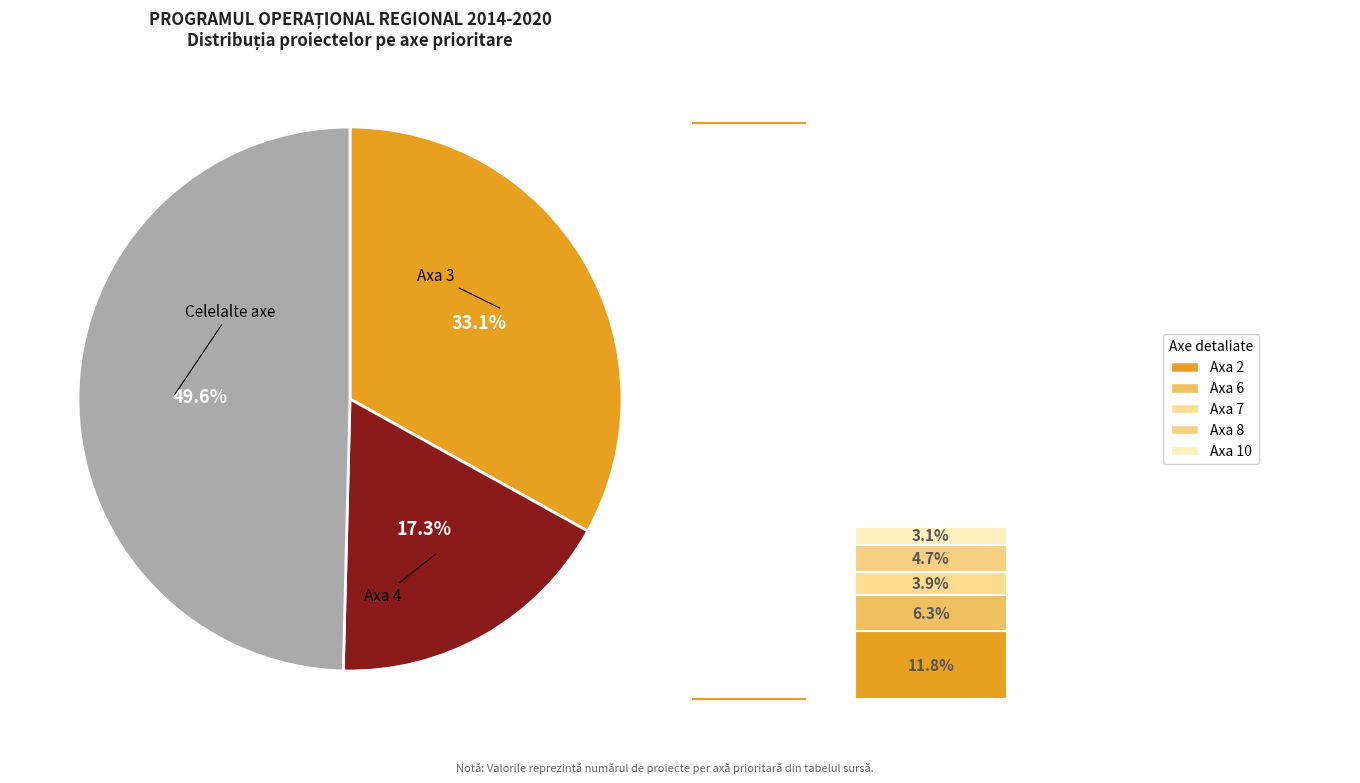

Is it true that 2 is 12% of the pie?

True